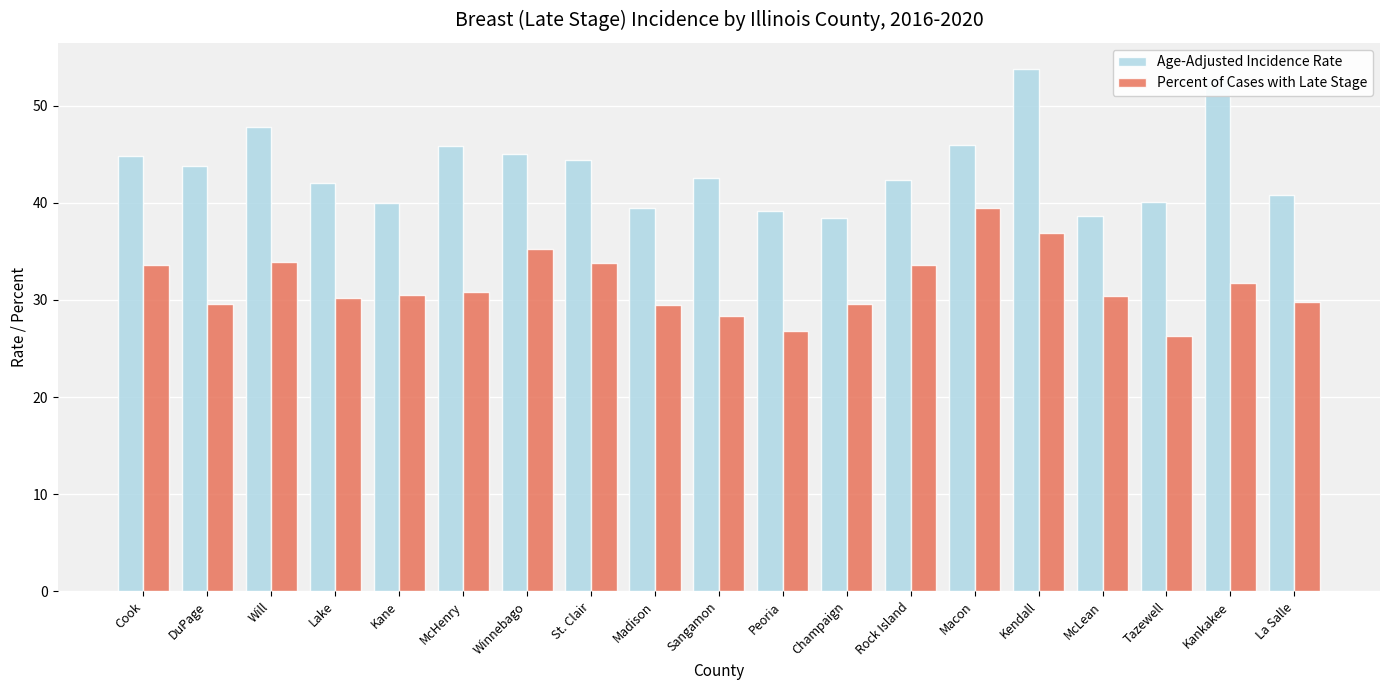

At which label does Age-Adjusted Incidence Rate reach its peak?

Kendall